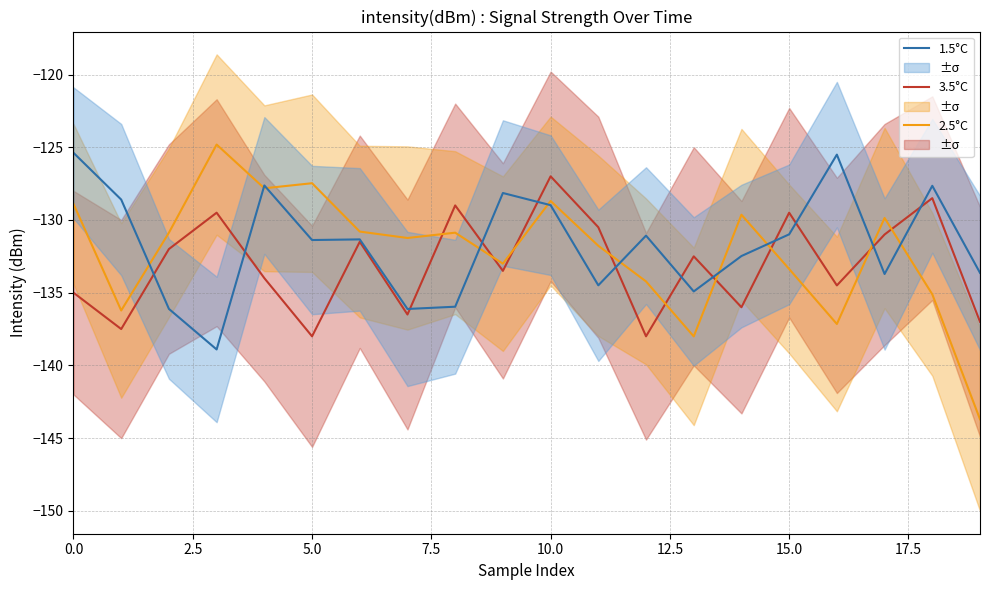

True or false: 3.5°C and 2.5°C intersect in this chart.

True